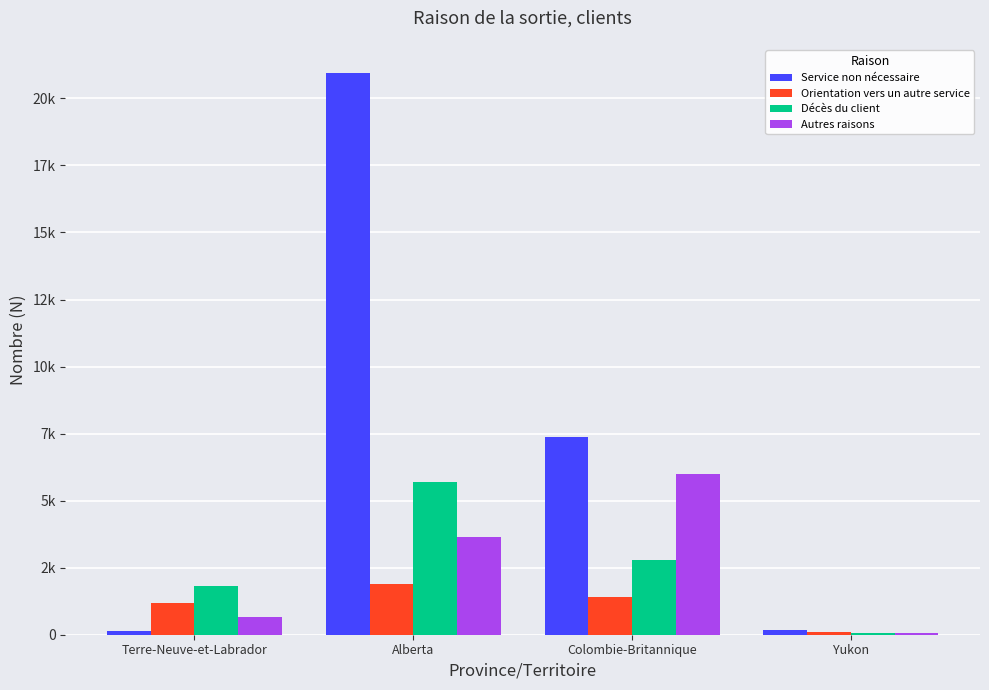

What is the difference between the Service non nécessaire values at Terre-Neuve-et-Labrador and Colombie-Britannique?

7219